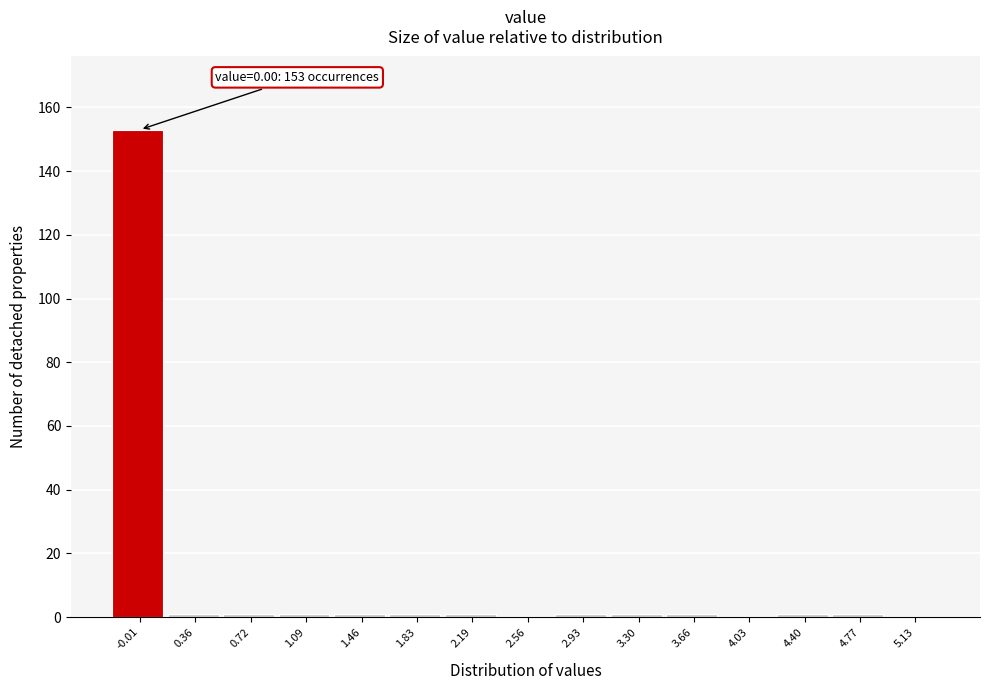

Reading right to left, list all the values displayed in this chart.

5.13=0	4.77=1	4.40=1	4.03=0	3.66=1	3.30=1	2.93=1	2.56=0	2.19=1	1.83=1	1.46=1	1.09=1	0.72=1	0.36=1	-0.01=153